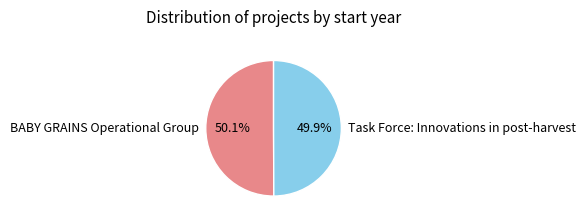

Is the sum of Task Force: Innovations in post-harvest and BABY GRAINS Operational Group greater than half?

Yes